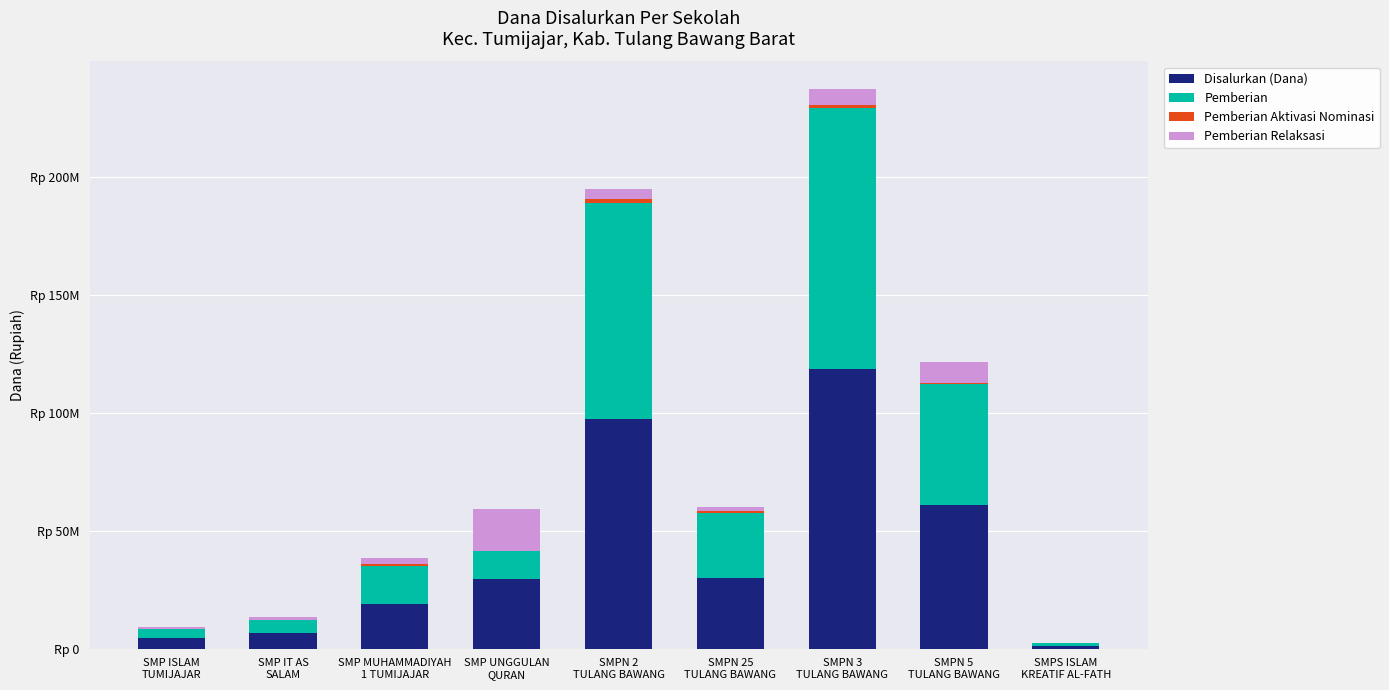

Are the bars horizontal?

No